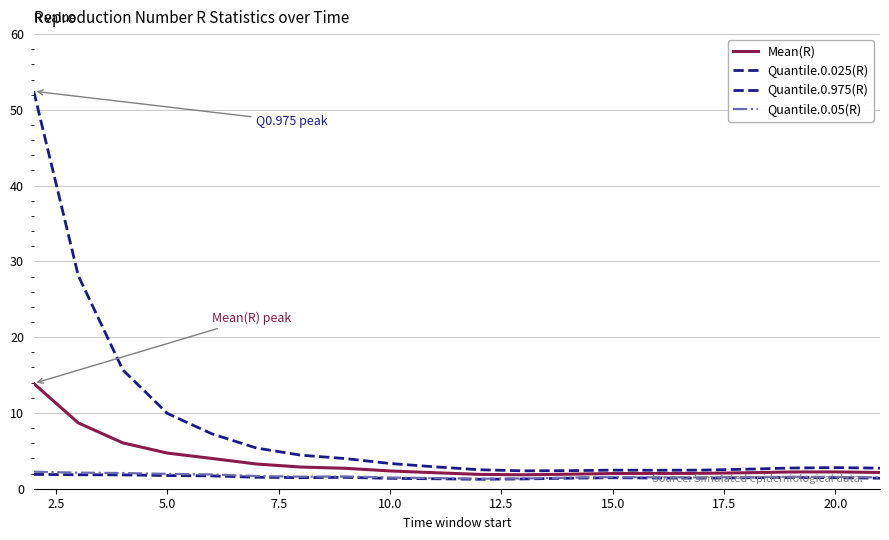

Count the number of categories in the chart.

20